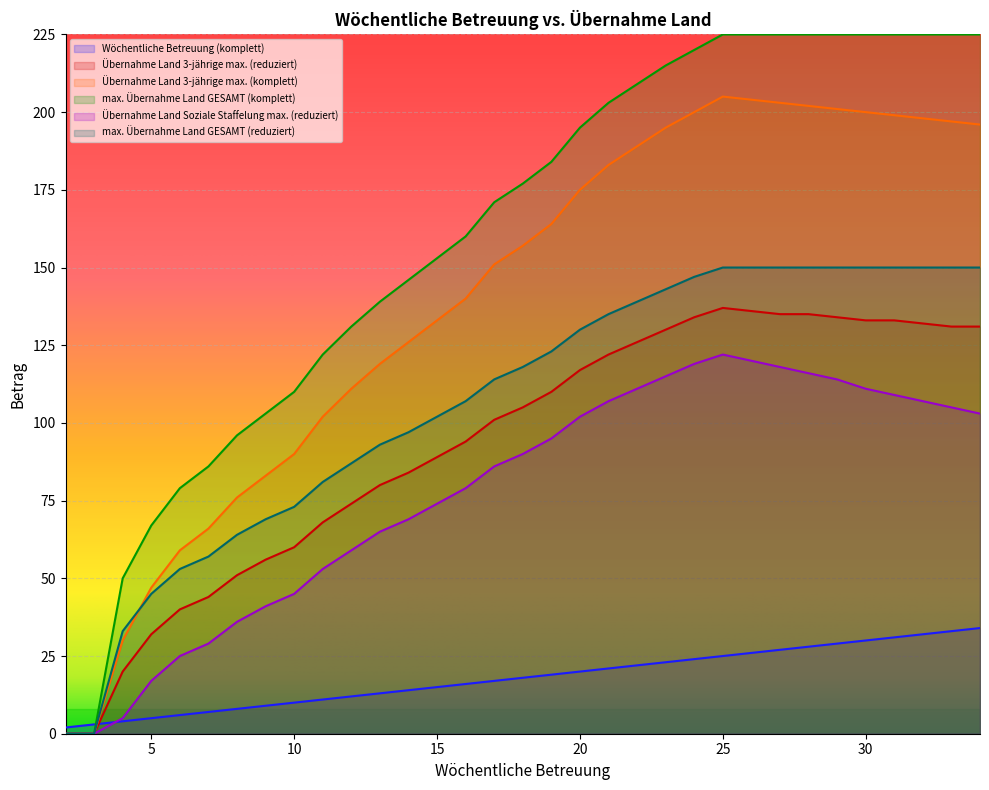

Which category has the highest value across all series?

25